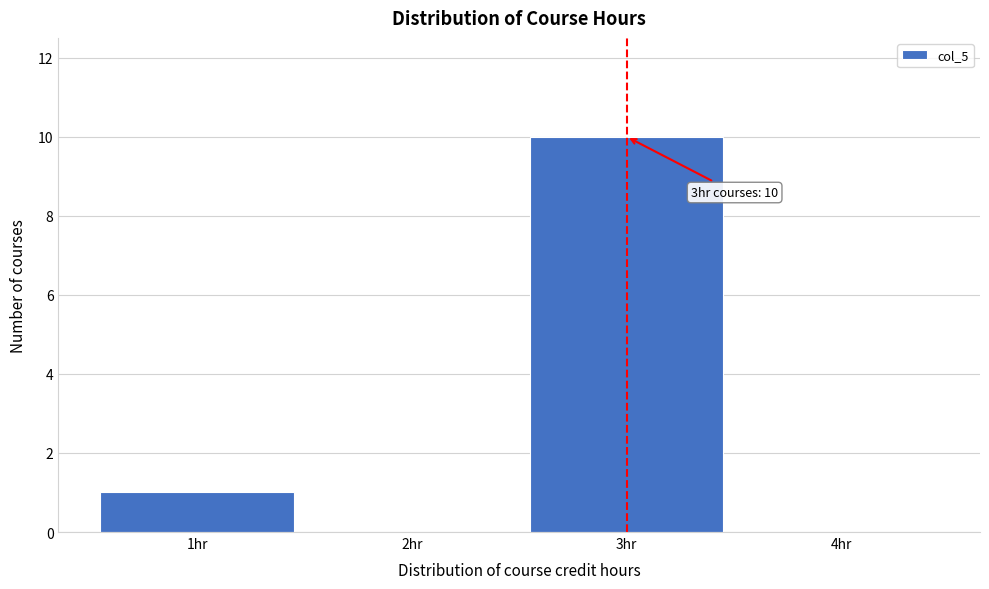

Which range on the x-axis has the tallest bar?

2.5 to 3.5